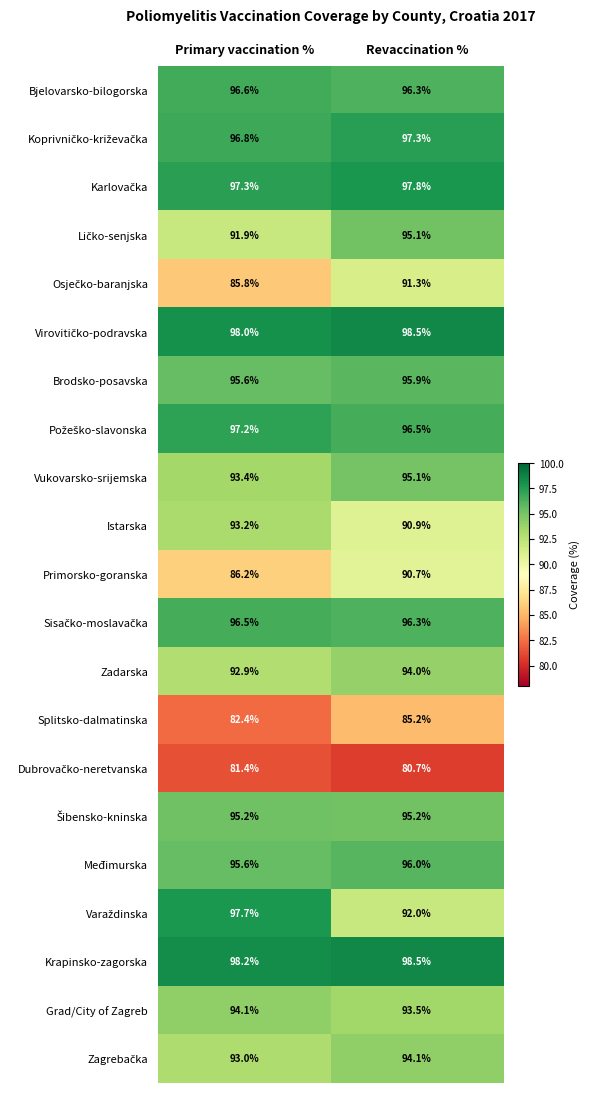

Which series has the largest total across all categories?

Krapinsko-zagorska